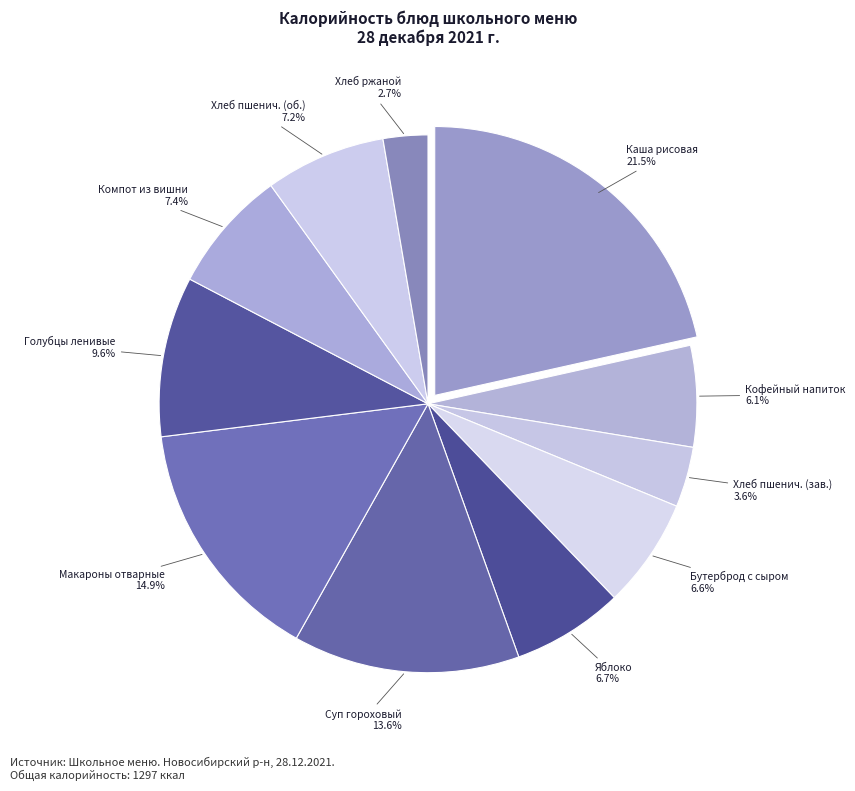

Between Бутерброд с сыром and Компот из вишни, which is larger?

Компот из вишни